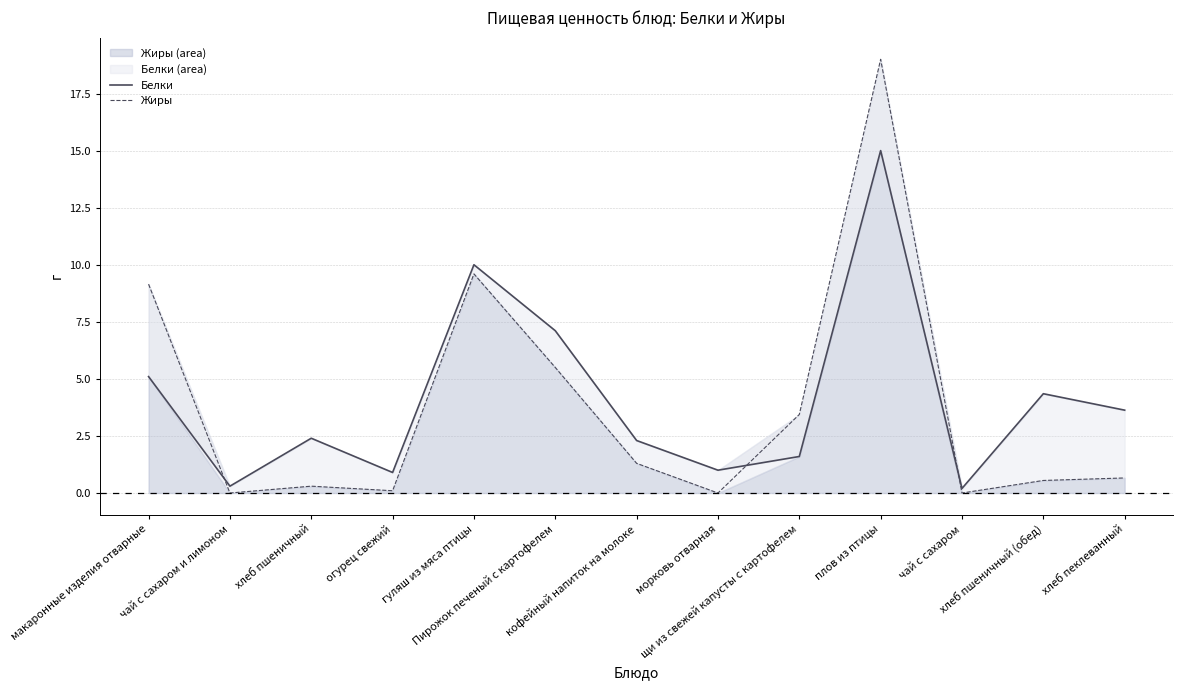

Which category has the highest value in the Жиры series?

плов из птицы